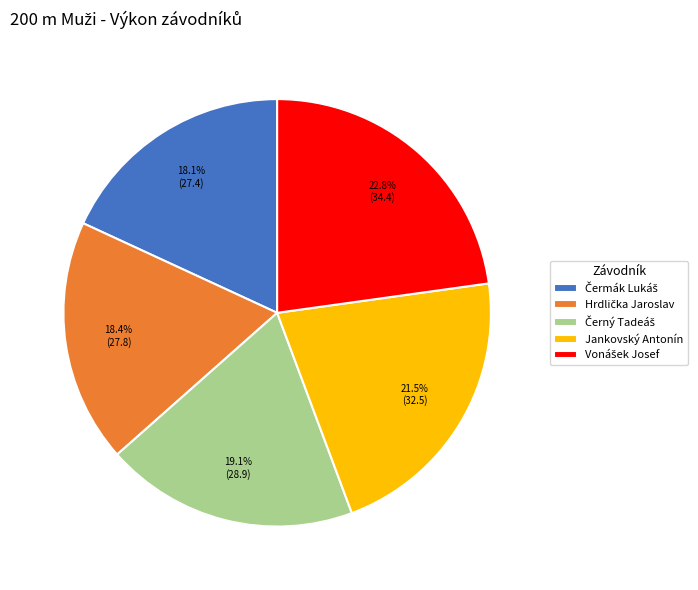

Is there any slice that represents more than half of the pie?

No